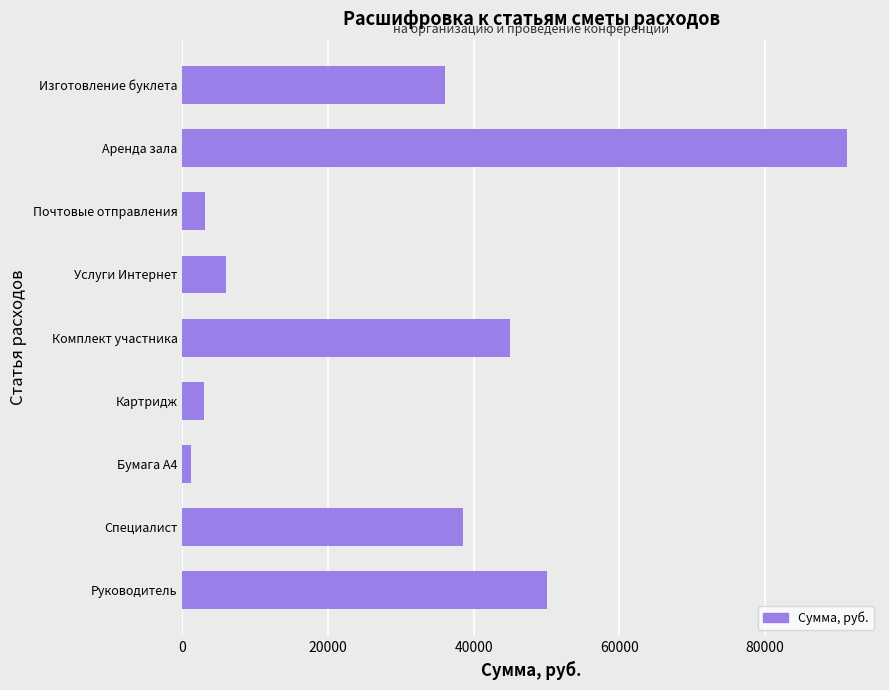

What is the average value?

30456